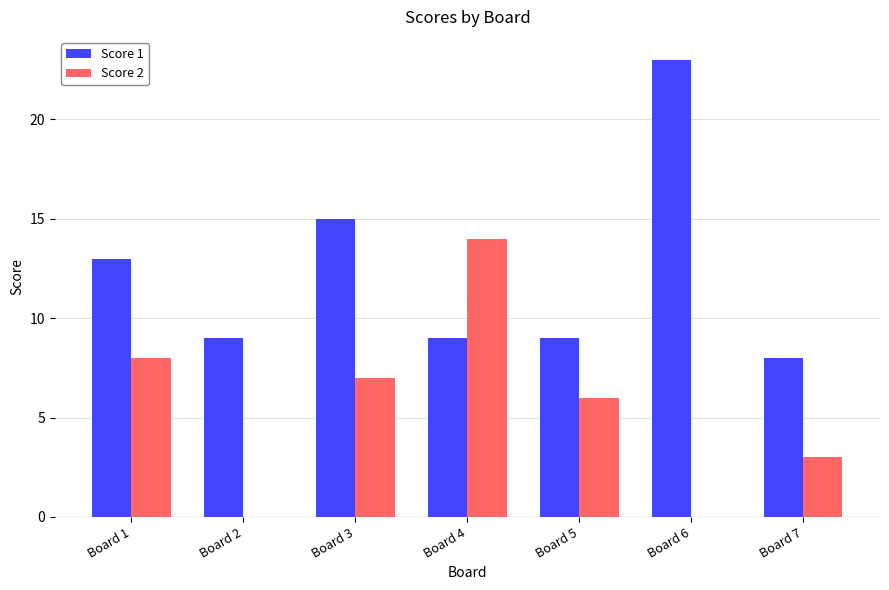

True or false: Score 2 has a value of 4 at Board 1.

False